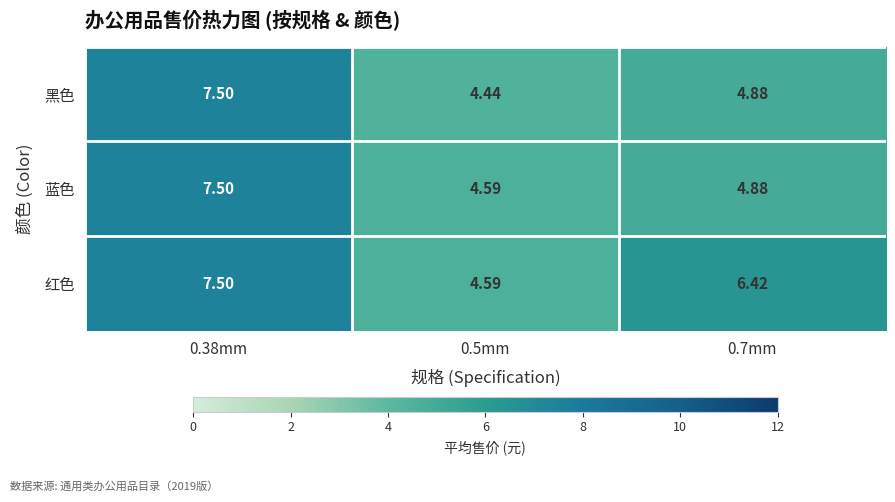

Which series has the widest spread of values?

黑色